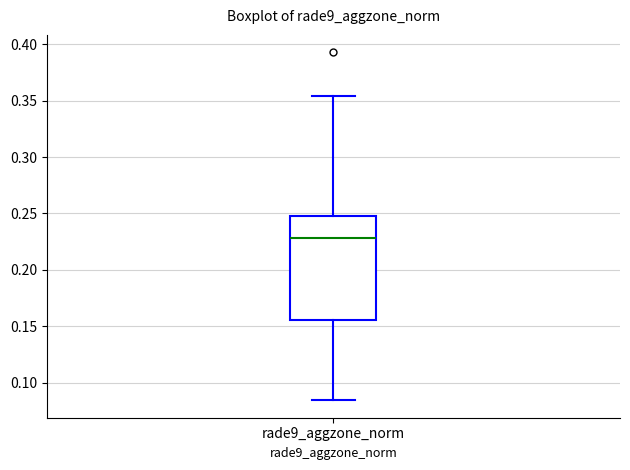

Read this box plot against the y-axis: the position of the median line, the range covered by the box, and the ends of both whiskers. The values are not printed on the chart, so give them approximately, as read against the axis.

median 0.230, box 0.155 to 0.250, whiskers 0.085 to 0.355